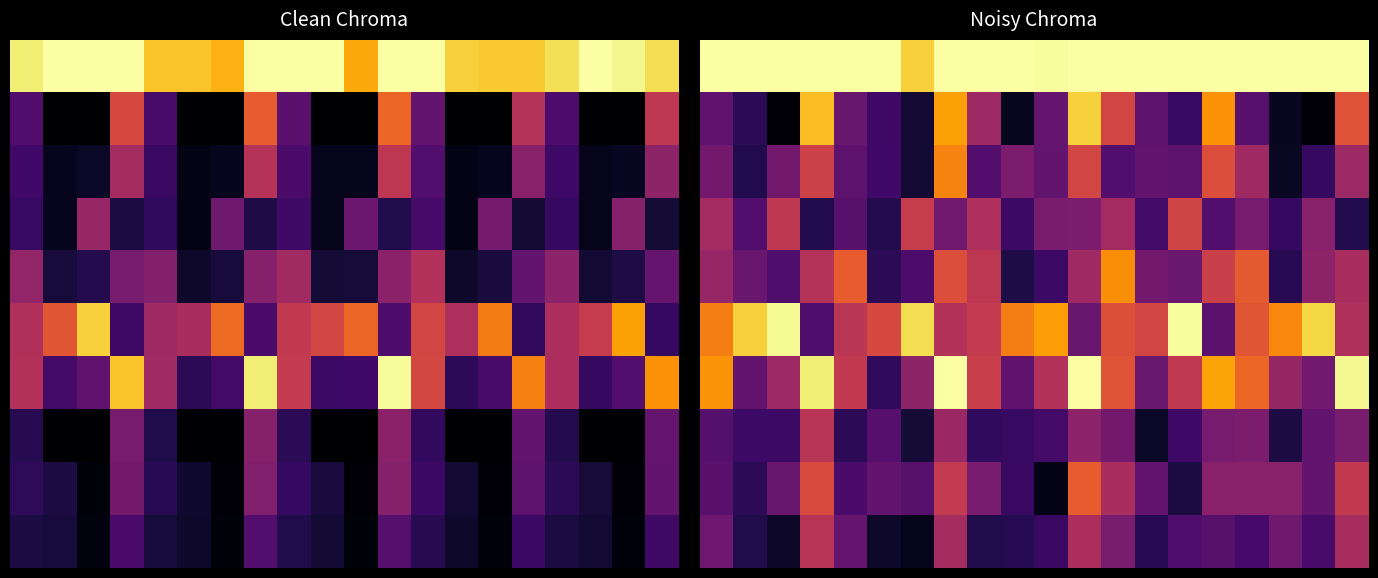

Between 5.0 and 0.0, which is larger?

5.0